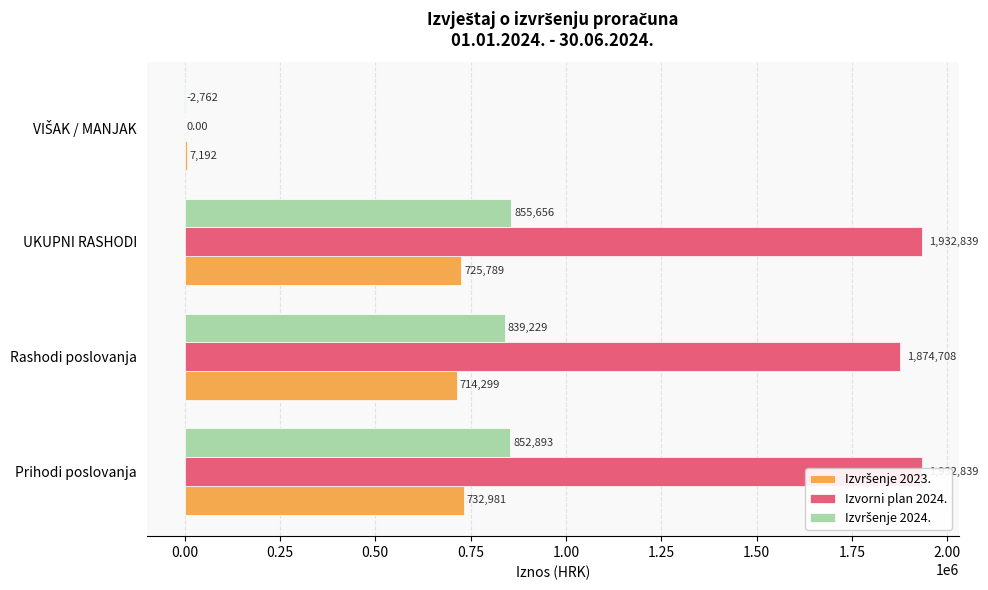

What is the total value across all series at VIŠAK / MANJAK?

4429.7